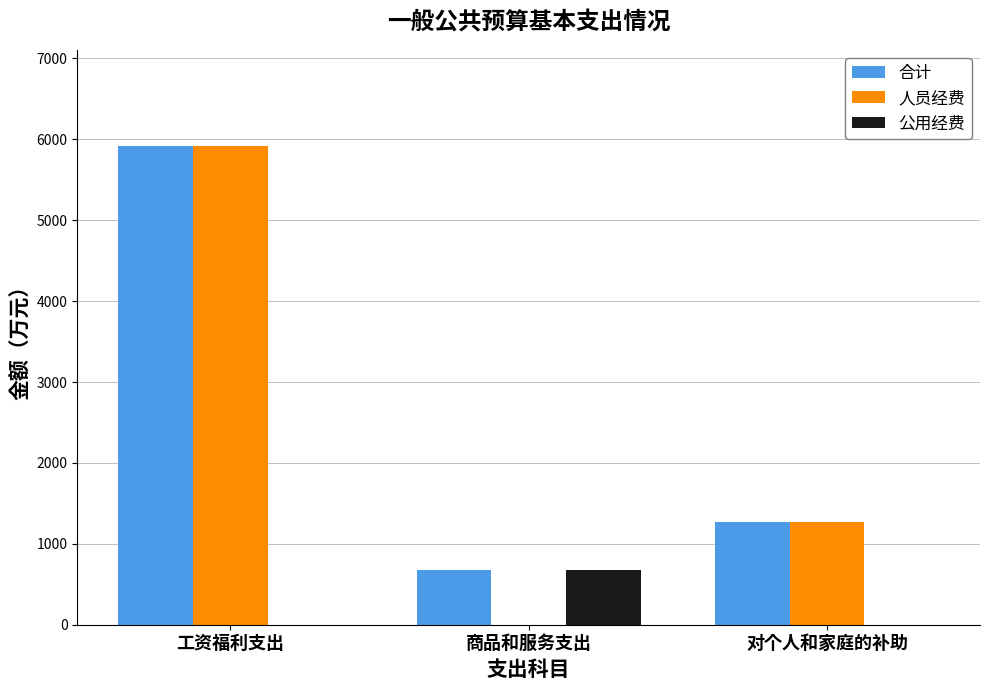

What is the total value across all series at 工资福利支出?

11844.2